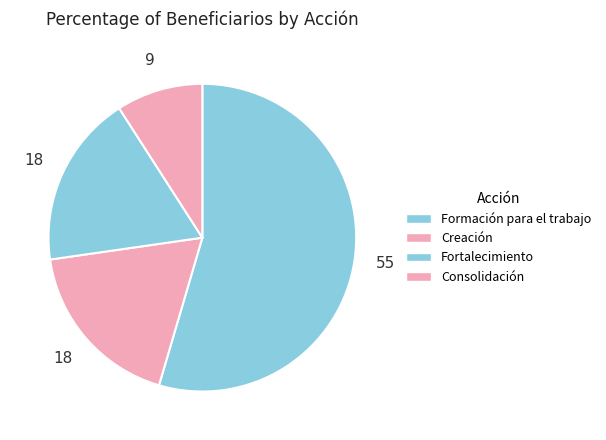

Rank the categories by value from lowest to highest.

Consolidación, Creación, Fortalecimiento, Formación para el trabajo